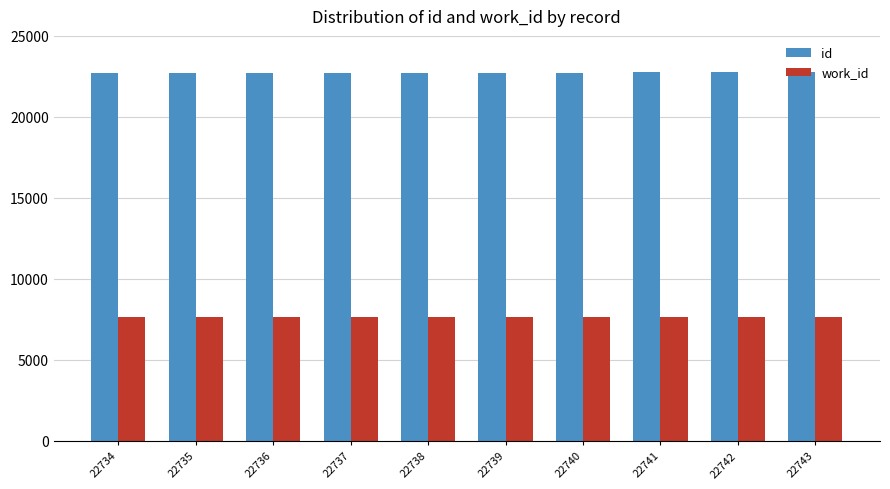

What is the minimum value shown in the chart?

7674